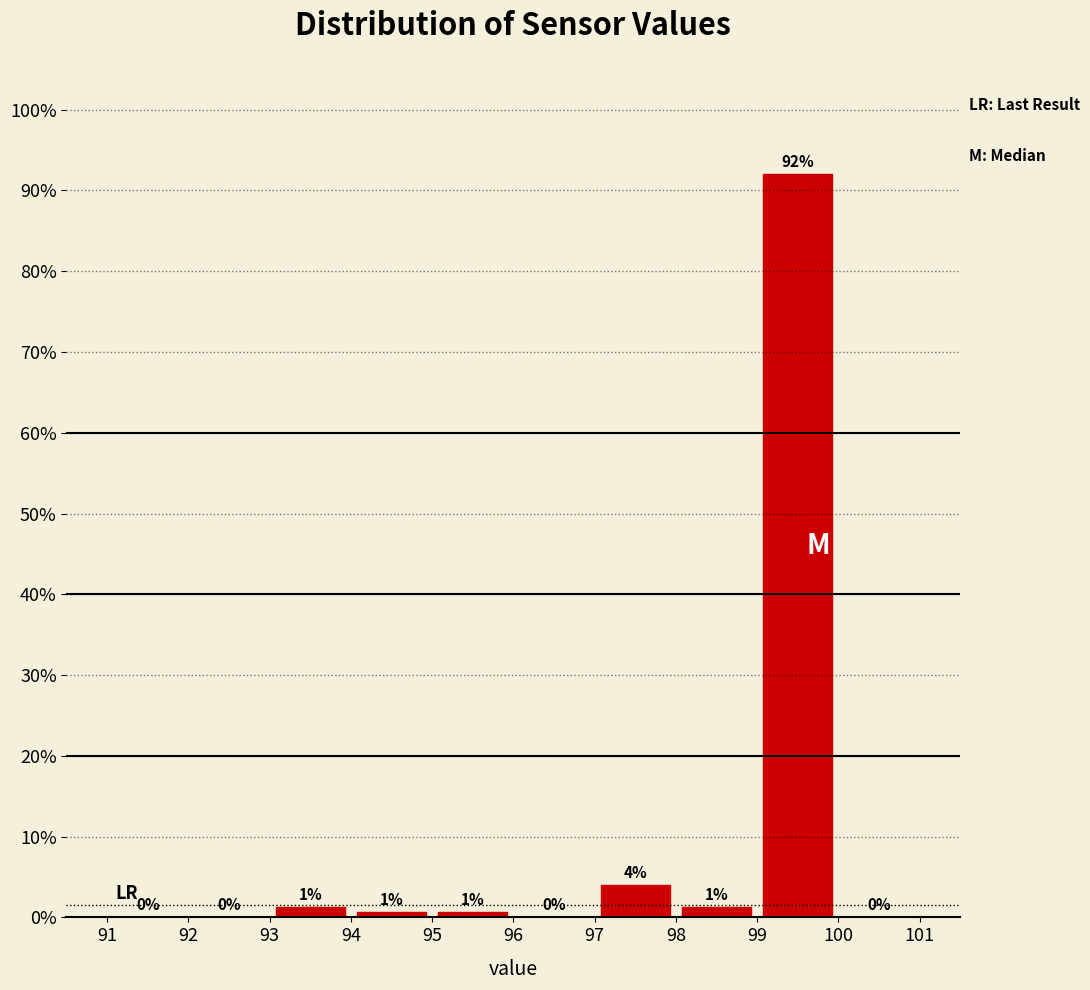

Which range on the x-axis has the tallest bar?

99 to 100